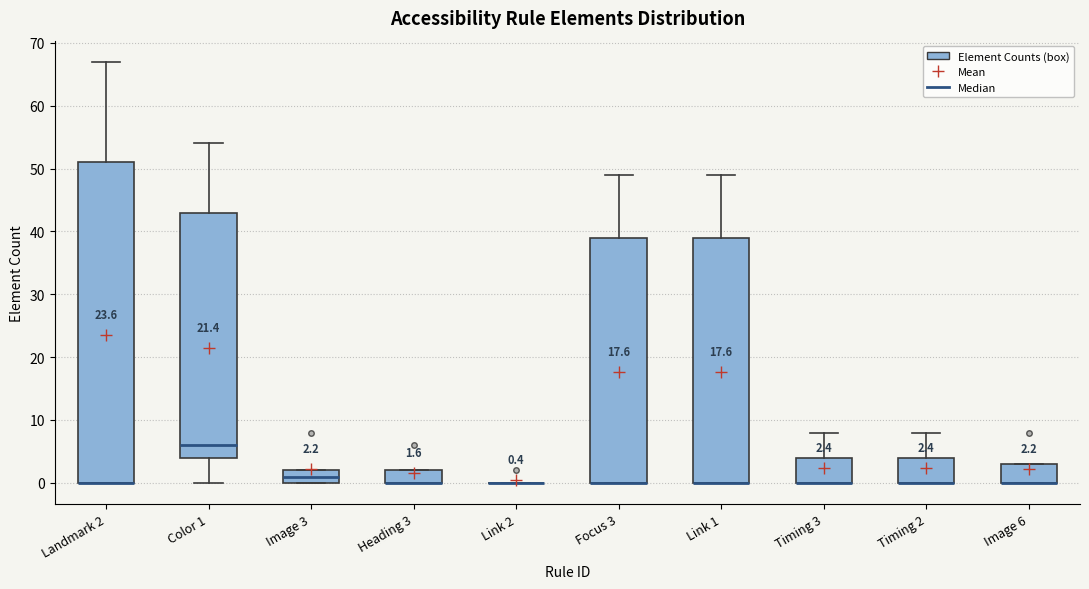

Comparing the boxes themselves (not the whiskers), which one is the tallest?

Landmark 2